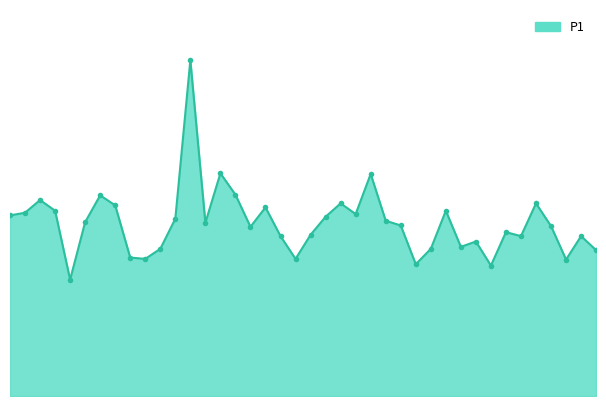

Is this an area chart (filled region under the line)?

Yes